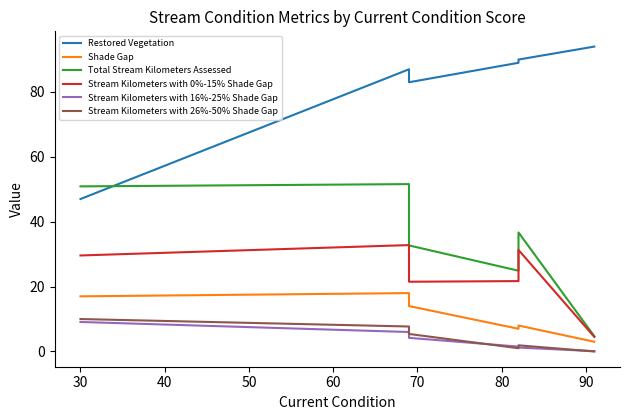

Reading left to right, transcribe all the data shown in this chart.

Restored Vegetation: 47.0	87.0	83.0	89.0	90.0	94.0
Shade Gap: 17.0	18.0	14.0	7.0	8.0	3.0
Total Stream Kilometers Assessed: 50.9	51.6	32.7	24.9	36.7	4.7
Stream Kilometers with 0%-15% Shade Gap: 29.6	32.8	21.5	21.7	31.3	4.5
Stream Kilometers with 16%-25% Shade Gap: 9.1	6.0	4.2	1.5	1.2	0.1
Stream Kilometers with 26%-50% Shade Gap: 10.0	7.7	5.4	1.0	1.9	0.0